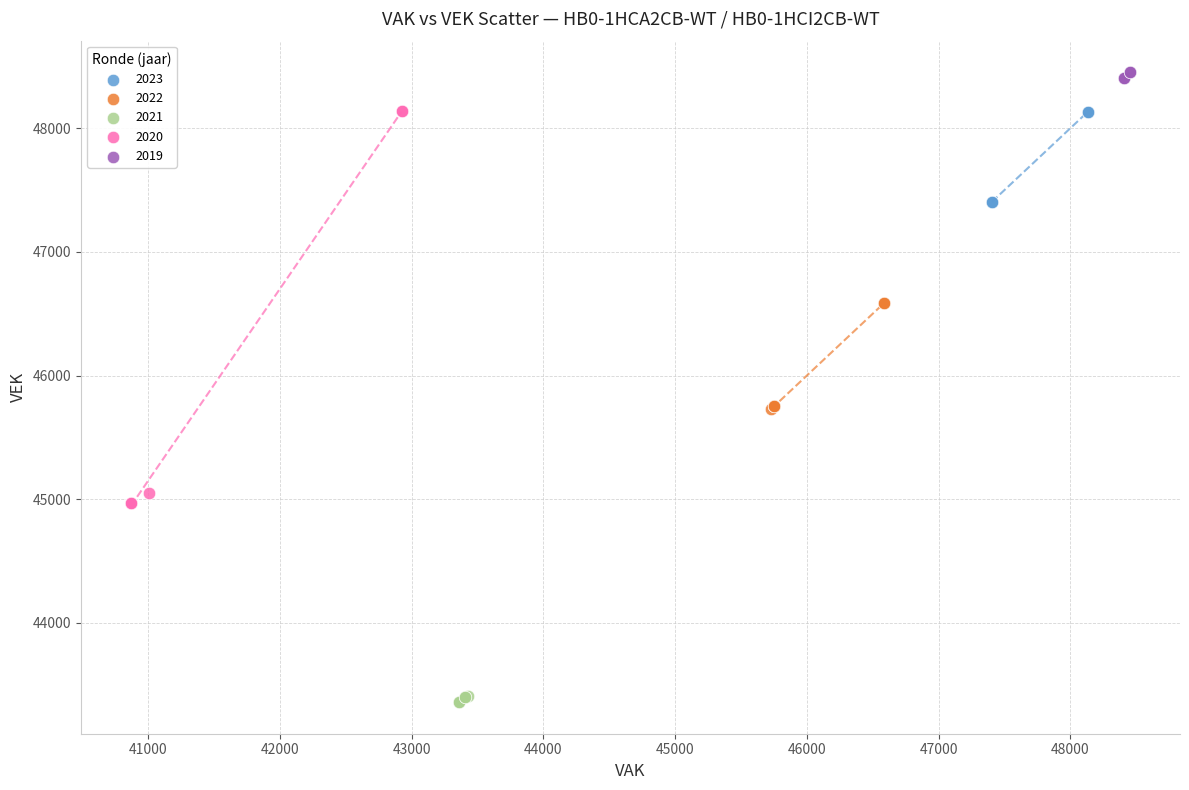

Which series has the largest Y range (max minus min)?

2020